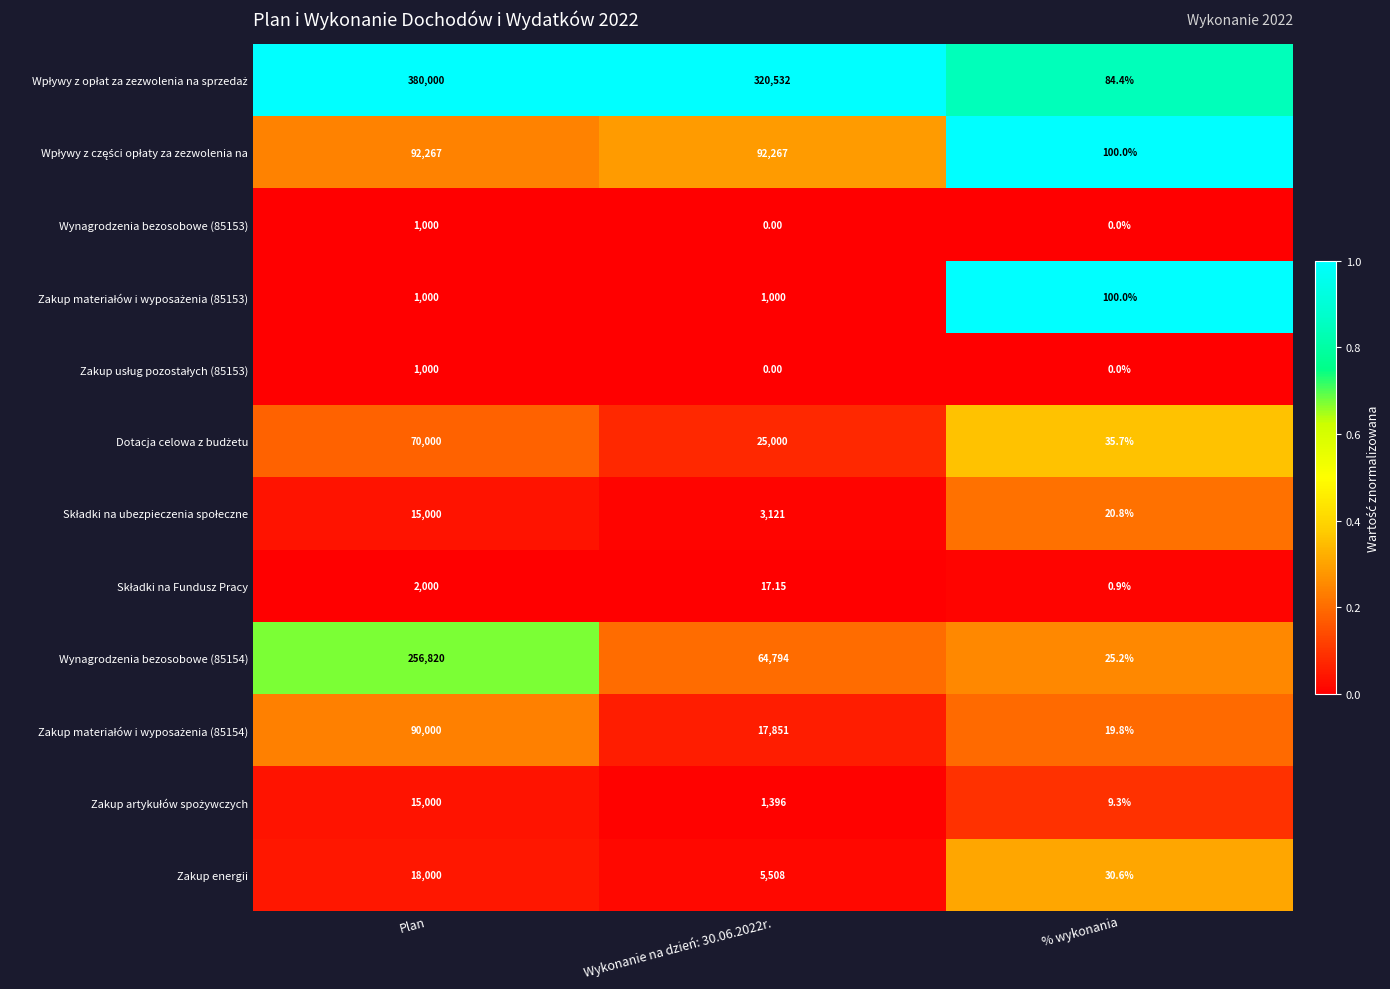

At which label does Wynagrodzenia bezosobowe (85154) reach its peak?

Plan